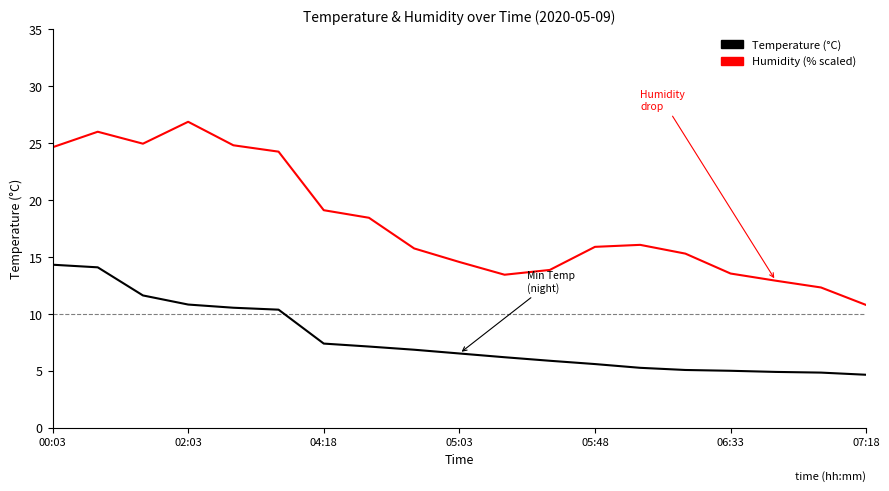

What is the greatest value displayed?

26.9